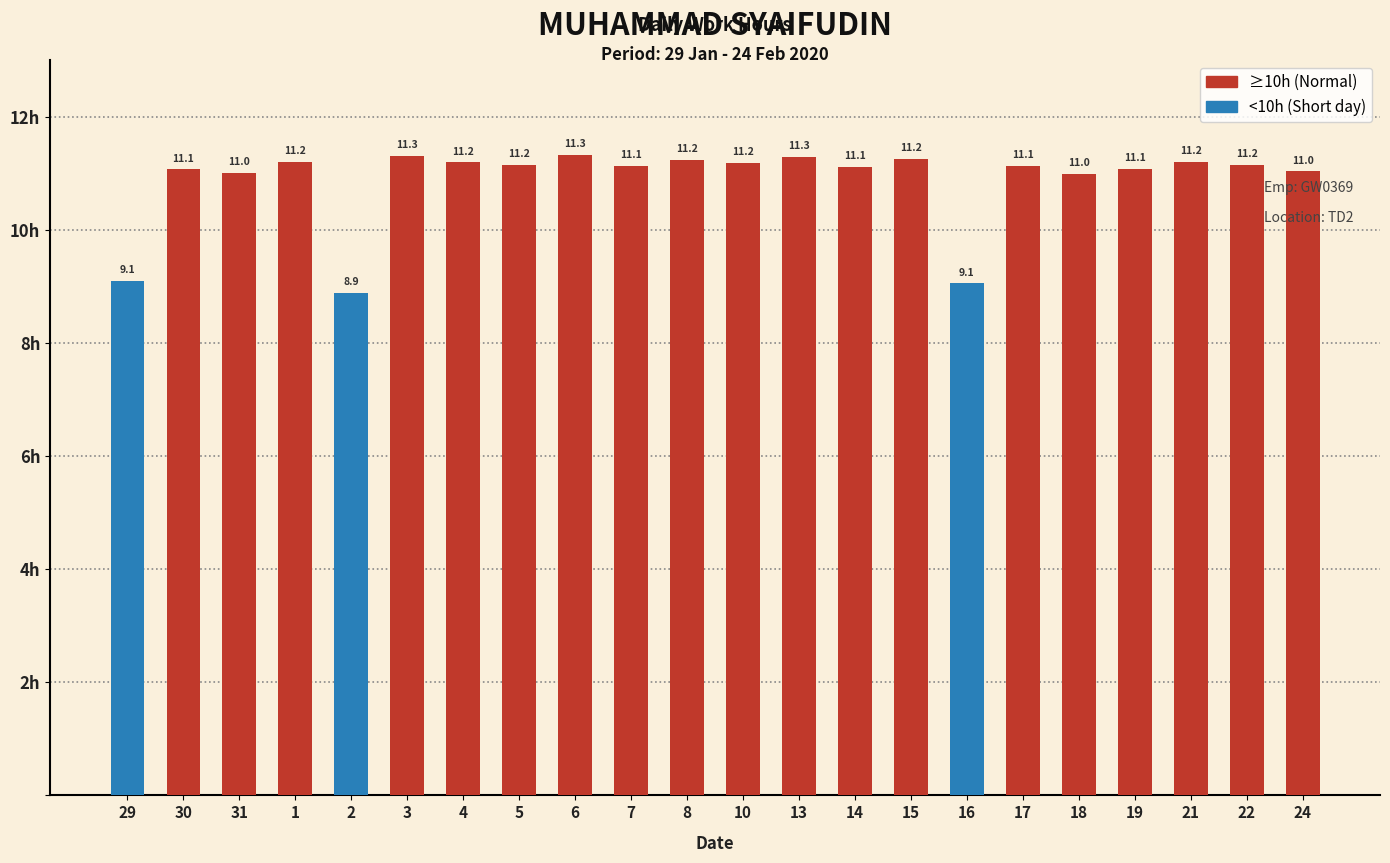

What is the maximum value shown in the chart?

11.3